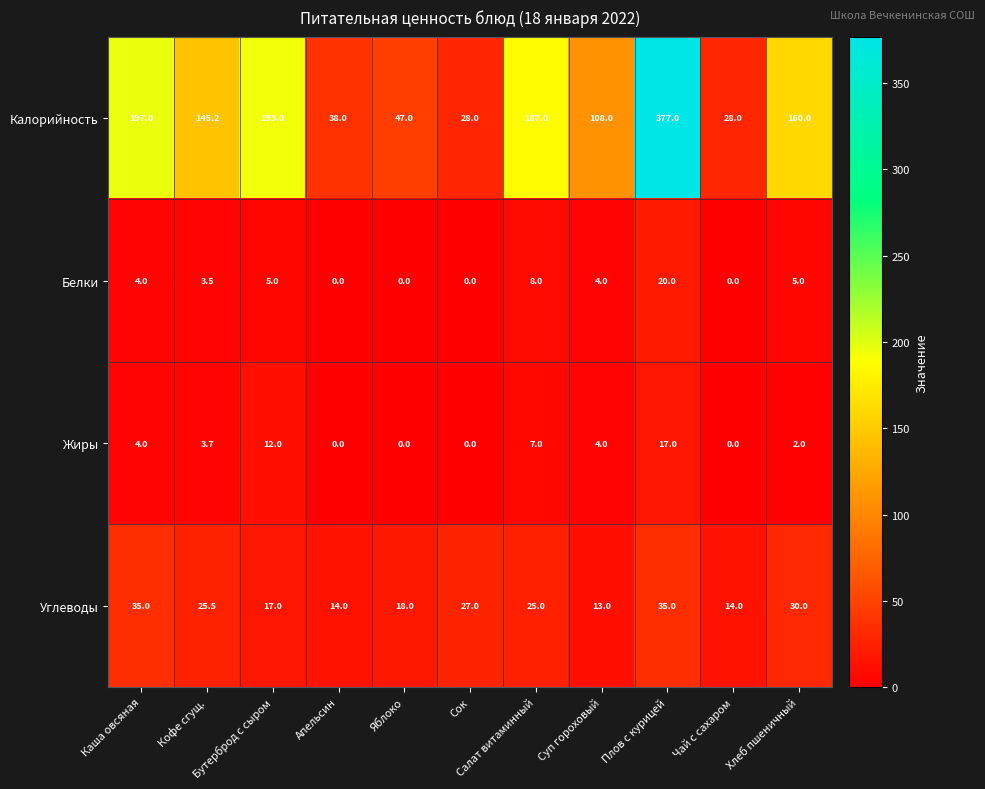

What is the total value across all series at Салат витаминный?

227.0